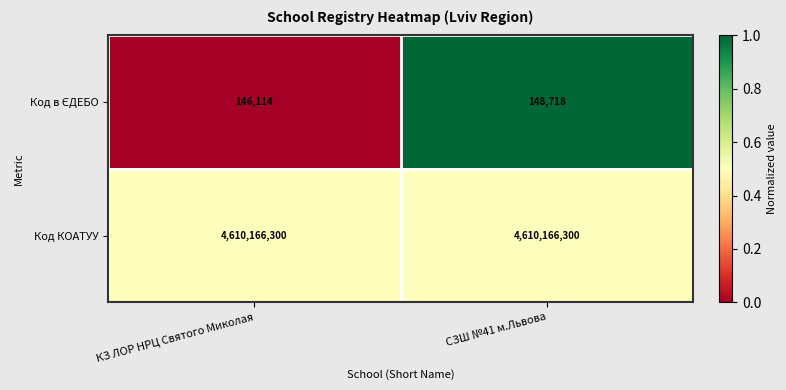

At which category is the sum across all series the highest?

СЗШ №41 м.Львова